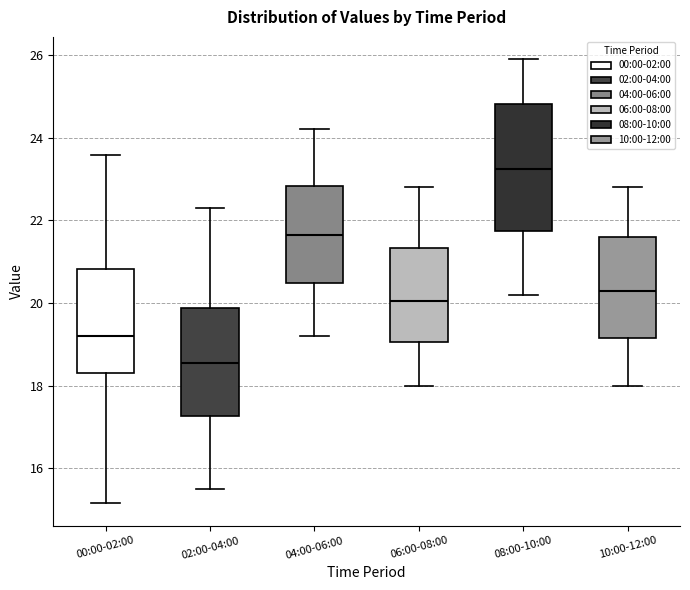

Reading left to right, read every box against the y-axis: the position of its median line, the range the box covers, and the ends of its whiskers. The values are not printed on the chart, so give them approximately, as read against the axis.

00:00-02:00: median 19.2, box 18.2 to 20.8, whiskers 15.2 to 23.6
02:00-04:00: median 18.6, box 17.2 to 19.8, whiskers 15.6 to 22.4
04:00-06:00: median 21.6, box 20.4 to 22.8, whiskers 19.2 to 24.2
06:00-08:00: median 20.0, box 19.0 to 21.4, whiskers 18.0 to 22.8
08:00-10:00: median 23.2, box 21.8 to 24.8, whiskers 20.2 to 26.0
10:00-12:00: median 20.4, box 19.2 to 21.6, whiskers 18.0 to 22.8